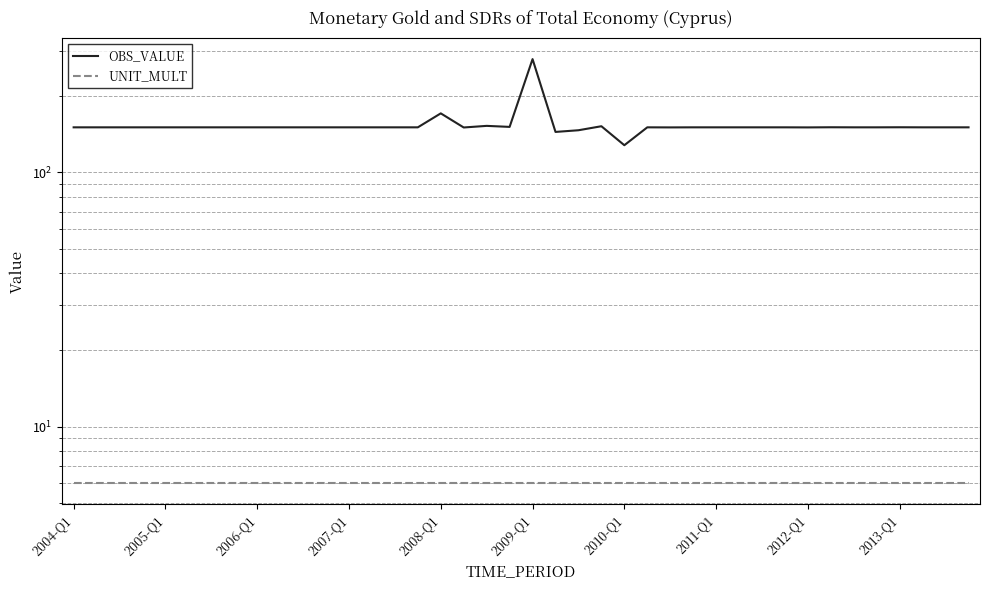

What is the sum of the OBS_VALUE values at 2009-Q1 and 2004-Q1?

428.0